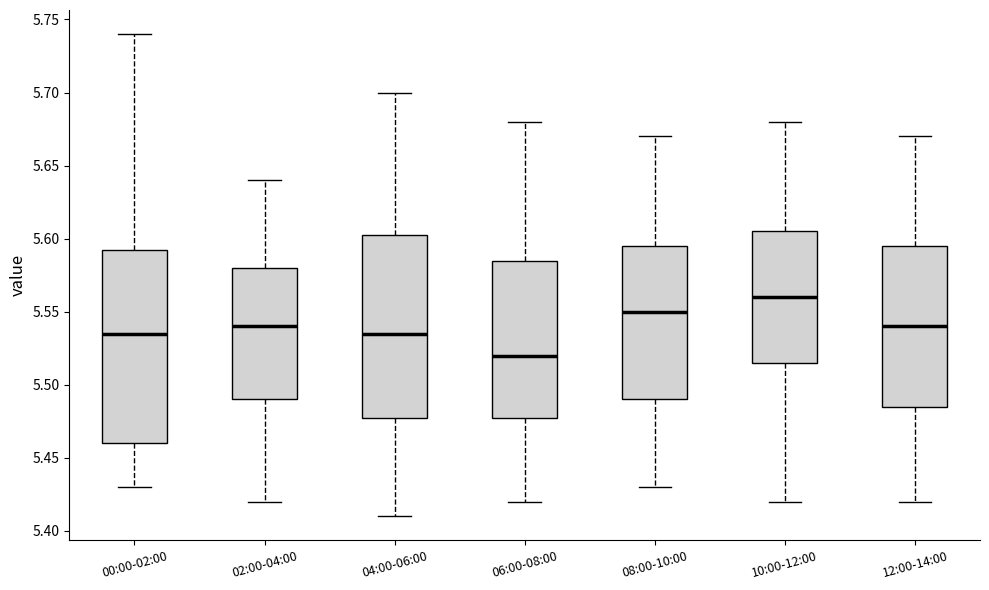

Which box's median line is the highest?

10:00-12:00